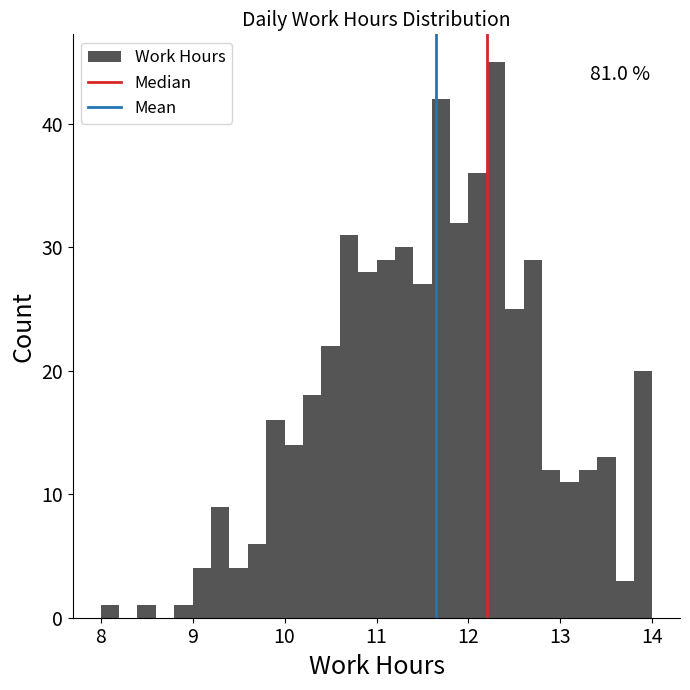

Around what value on the x-axis is the tallest bar? Give the approximate position of its centre, as read against the axis.

12.3